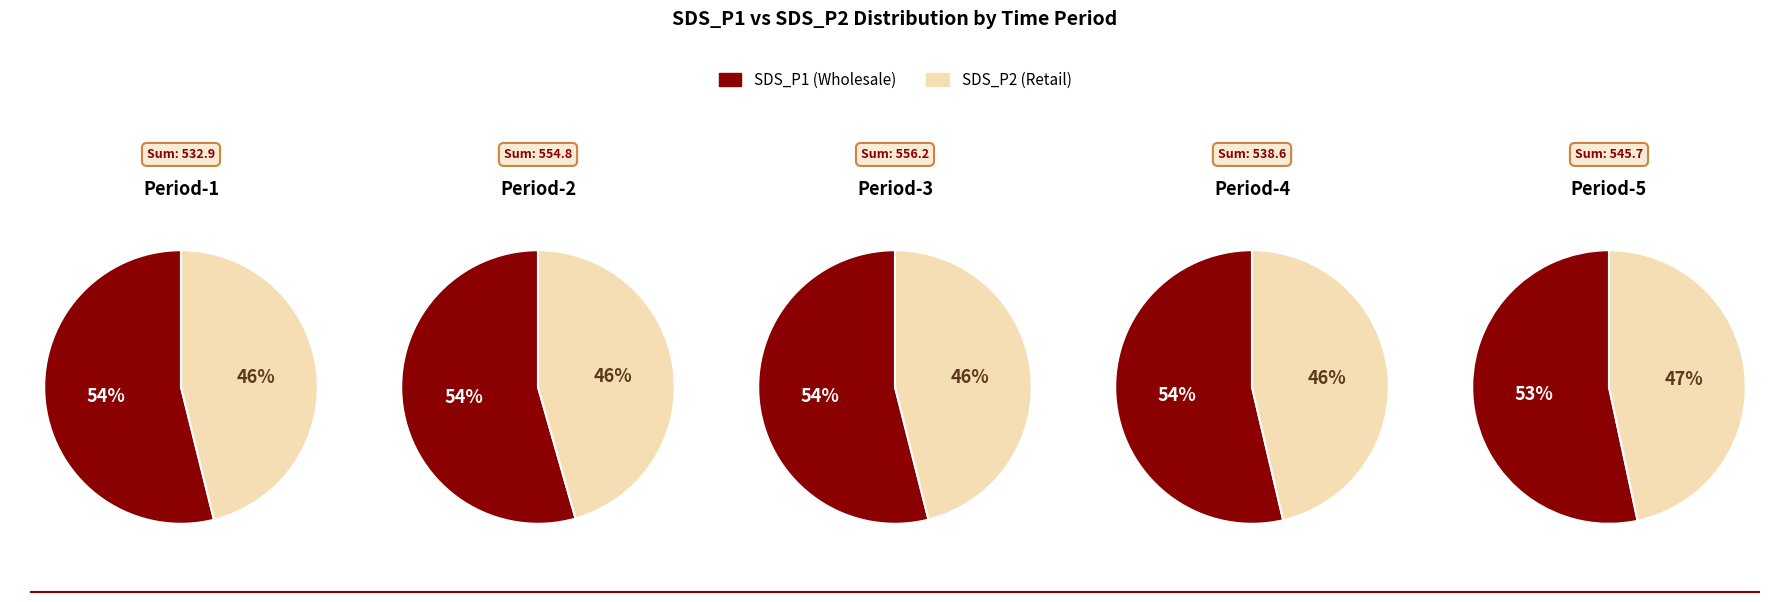

Is it true that 01:33 is 14% of the pie?

False